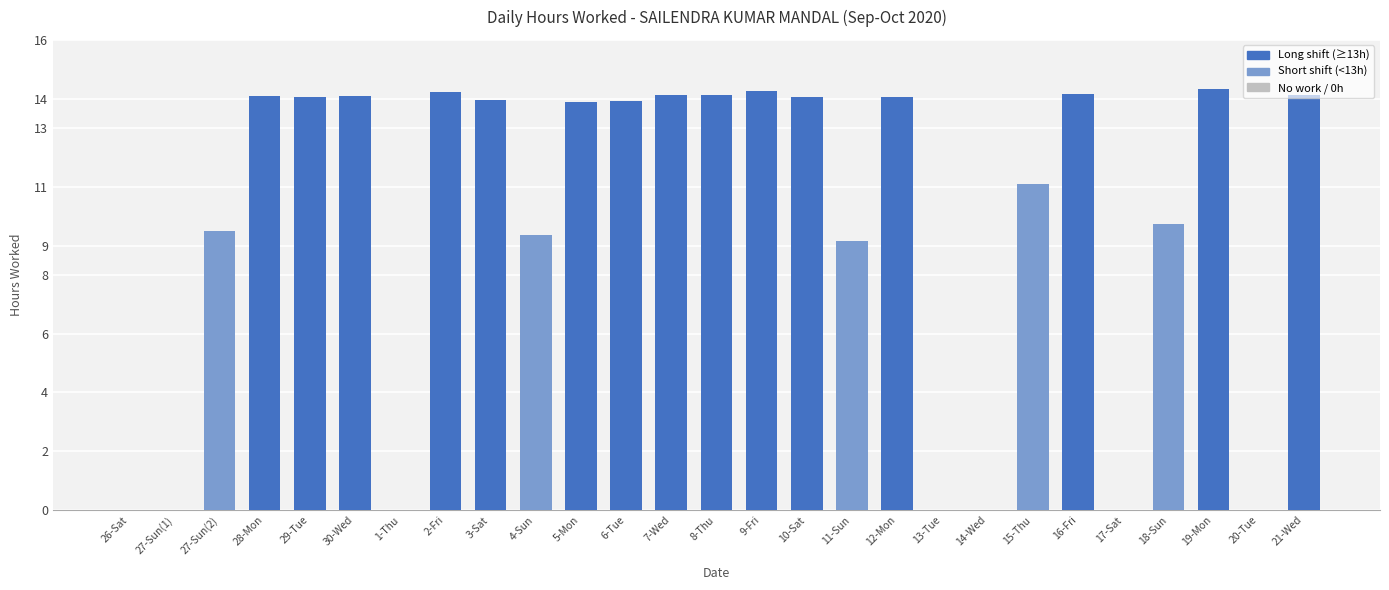

What is the sum of all values?

260.3